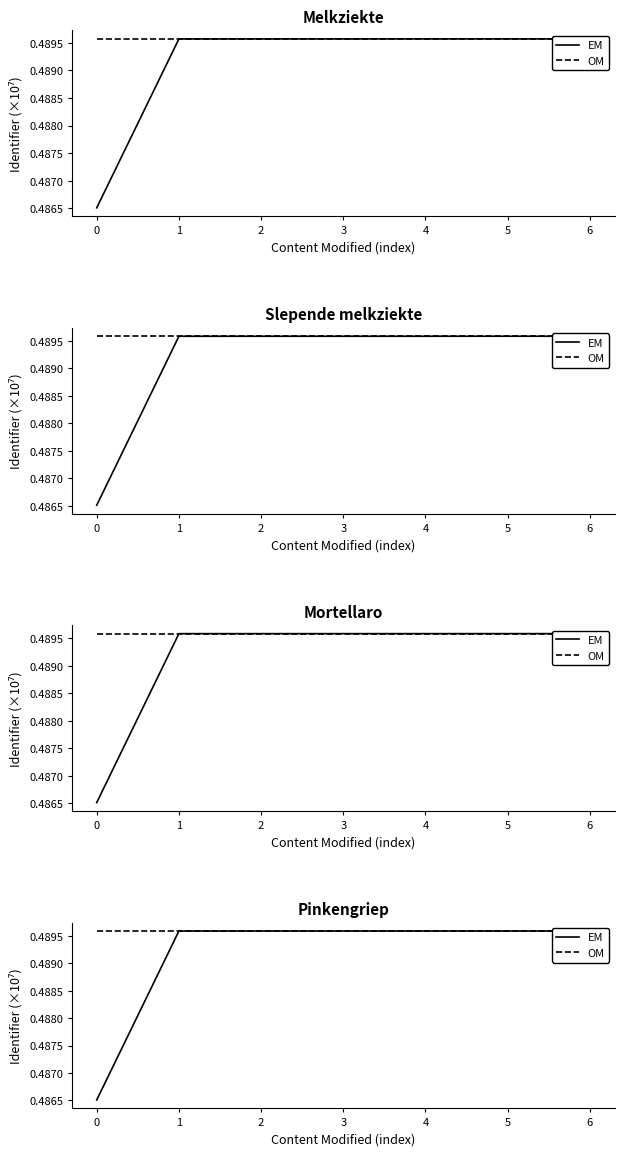

What is the value of the OM point at the 1st from the left?

0.5